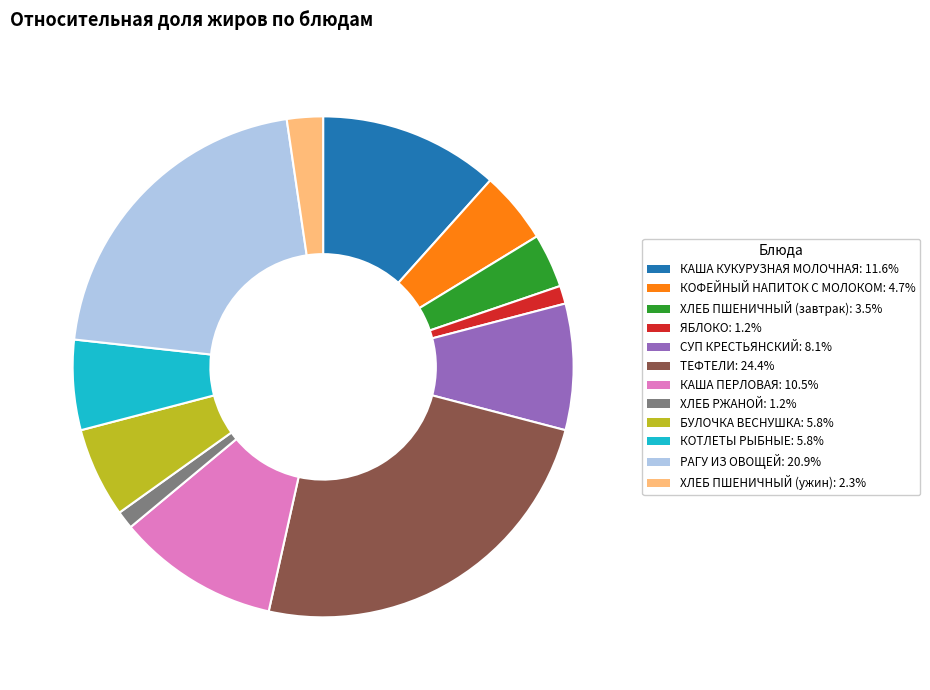

Count the number of slices in the pie.

12